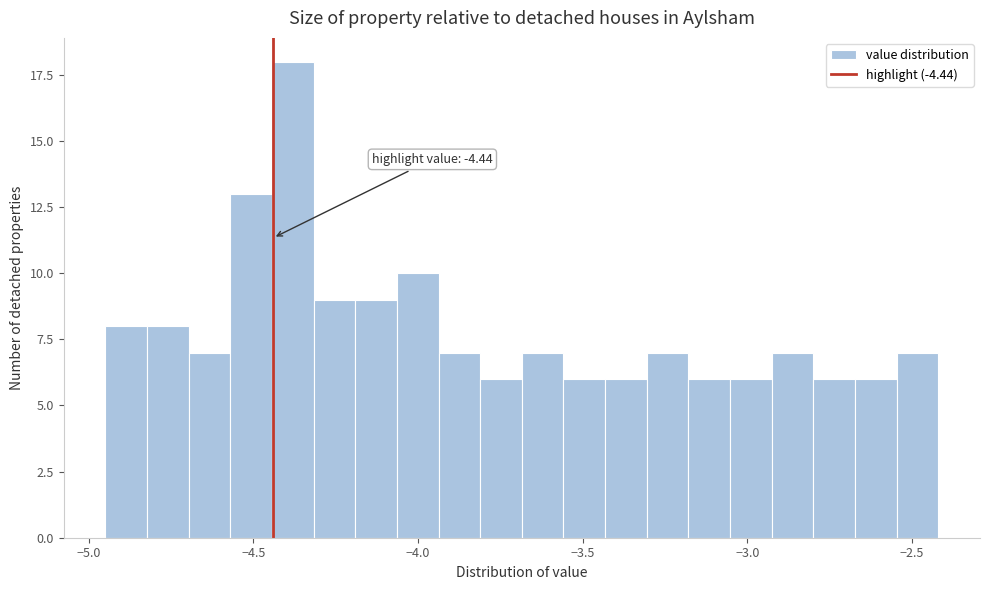

Around what value on the x-axis is the tallest bar? Give the approximate position of its centre, as read against the axis.

-4.40